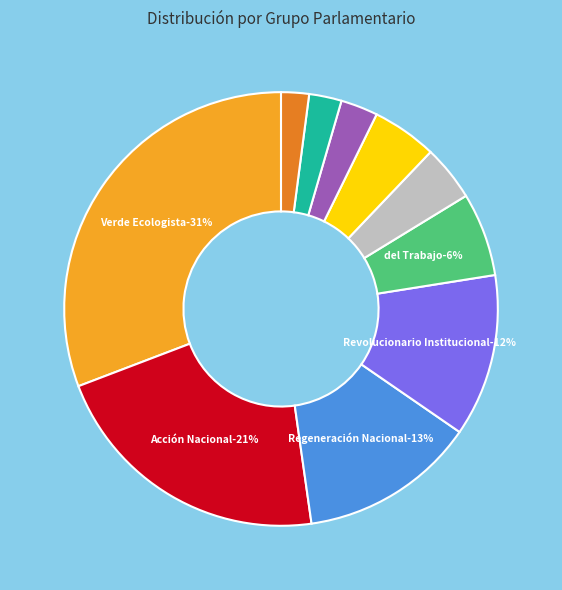

To the nearest percent, what percentage of the pie is Movimiento Ciudadano?

5%